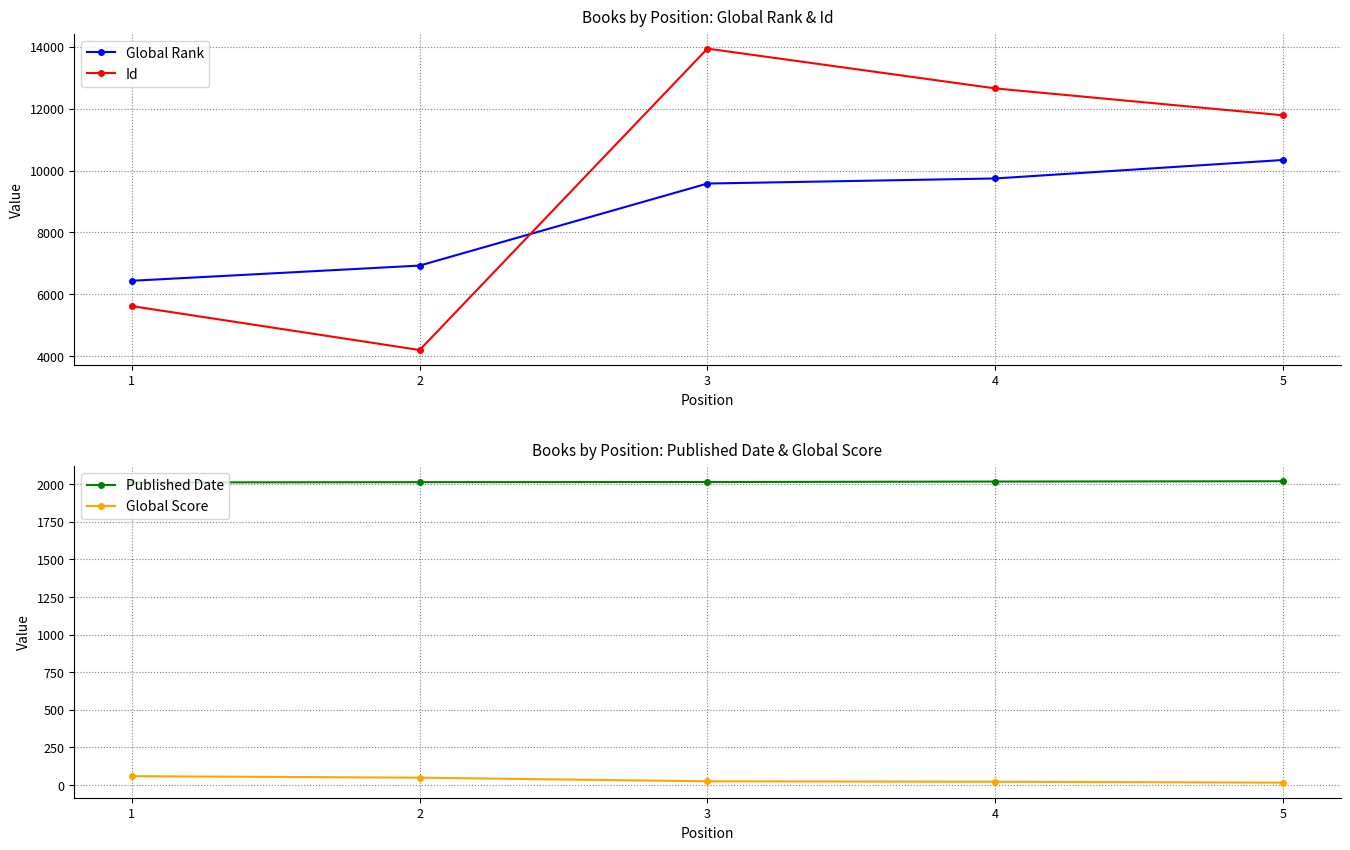

What are all the series names shown in the legend?

Global Rank, Id, Published Date, Global Score